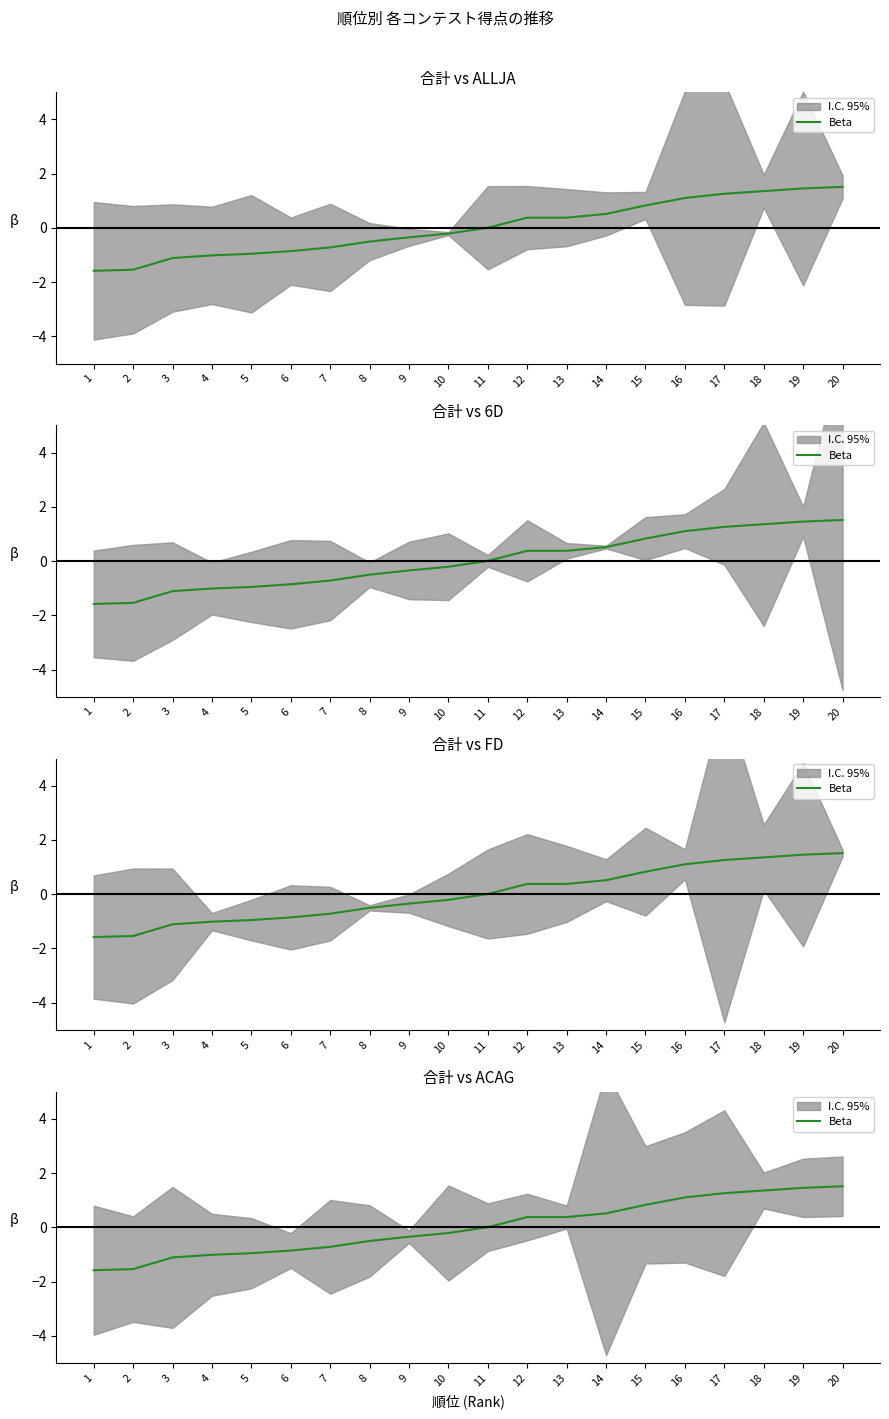

What is the value of the 4th point from the left?

-1.0